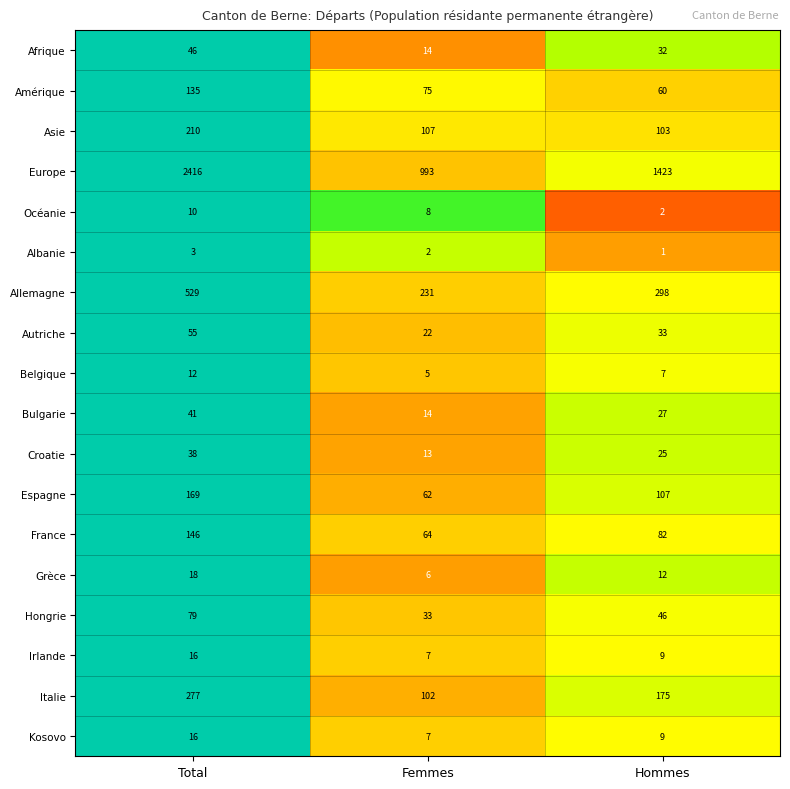

What is the difference between the maximum and minimum values in the Afrique series?

32